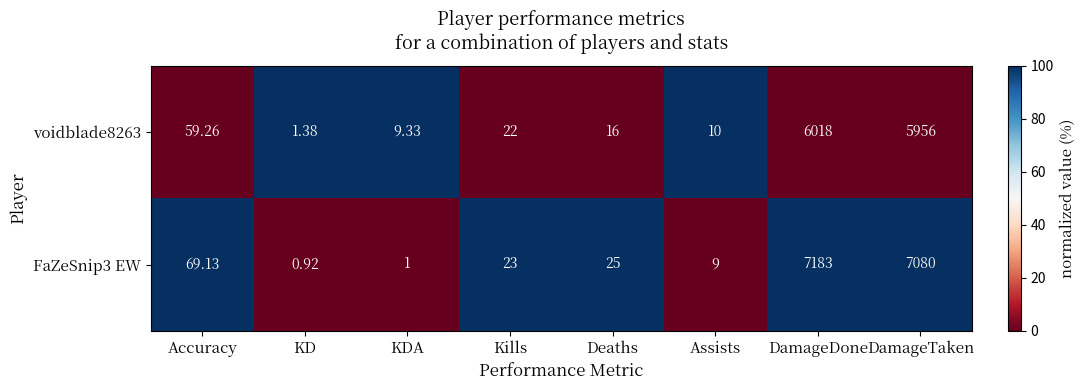

At which category is the sum across all series the highest?

DamageDone